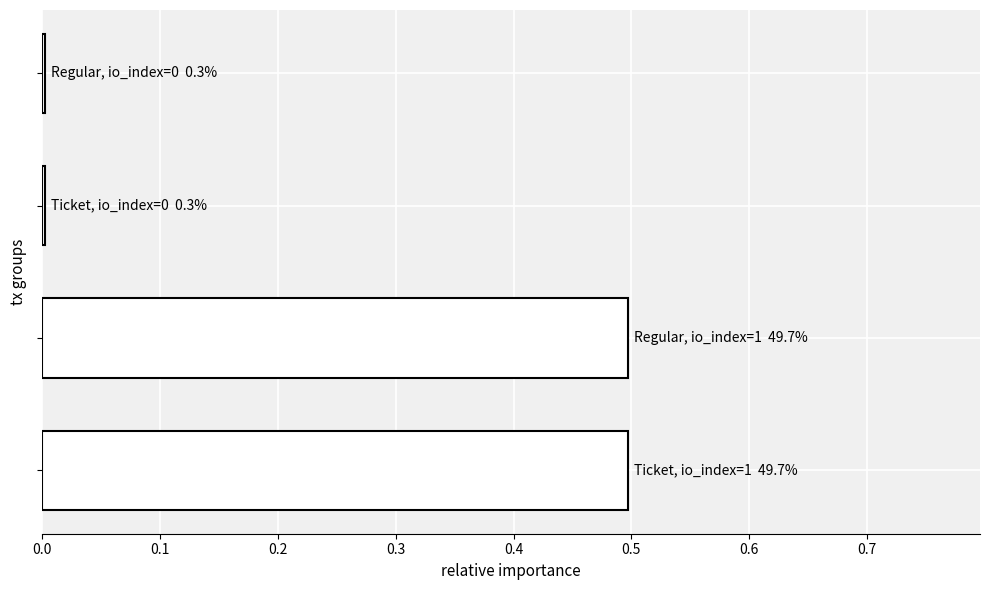

What is the difference between the maximum and minimum values?

0.5